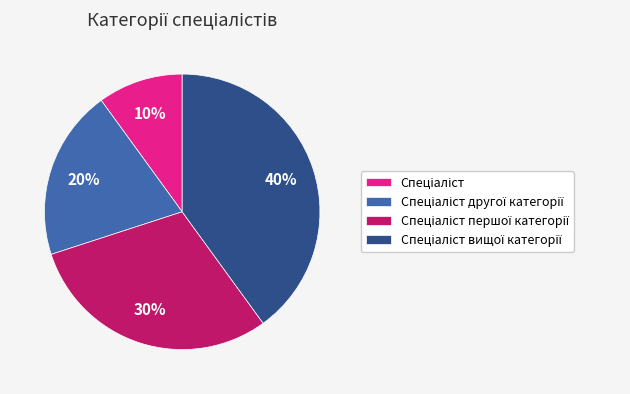

Count the number of slices in the pie.

4